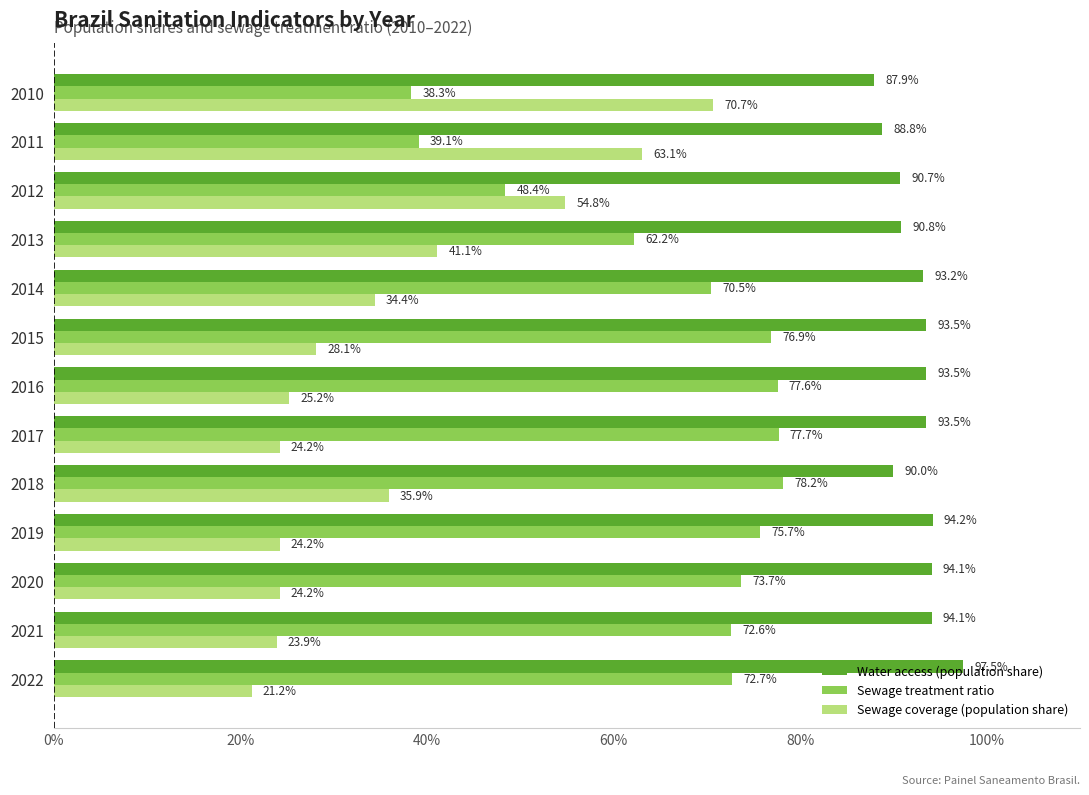

Rank the series by their maximum value, from highest to lowest.

Water access (population share), Sewage treatment ratio, Sewage coverage (population share)